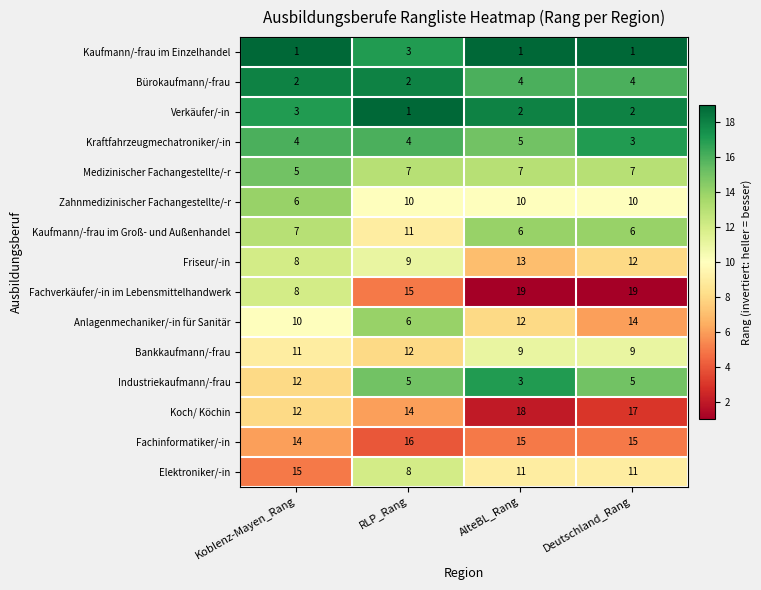

Between Koblenz-Mayen_Rang and AlteBL_Rang, which series saw the biggest shift?

Fachverkäufer/-in im Lebensmittelhandwerk